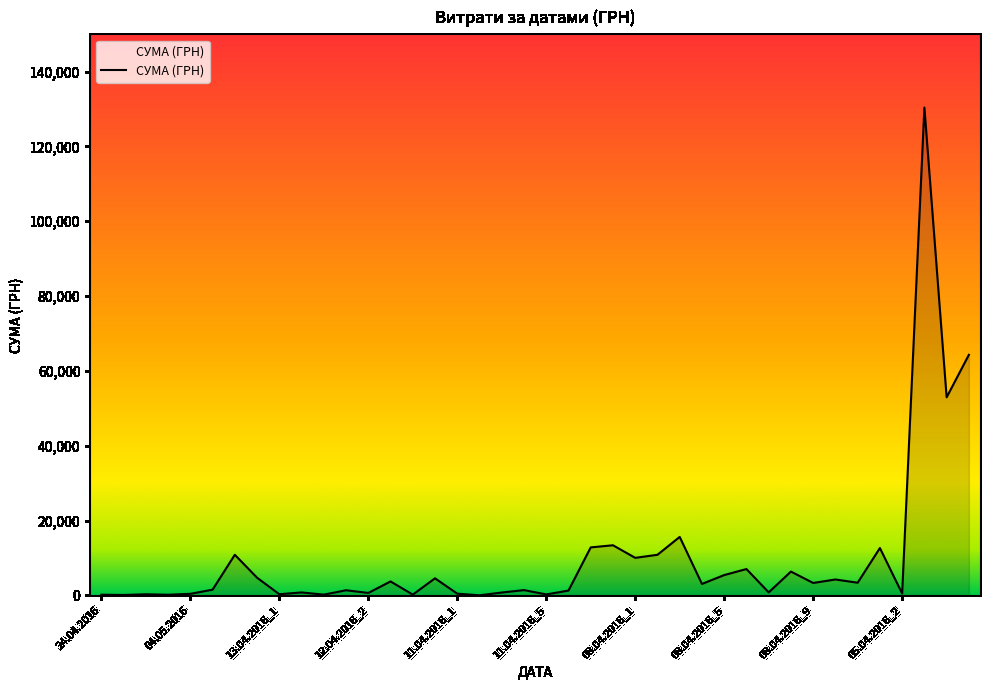

What is the greatest value displayed?

130379.7